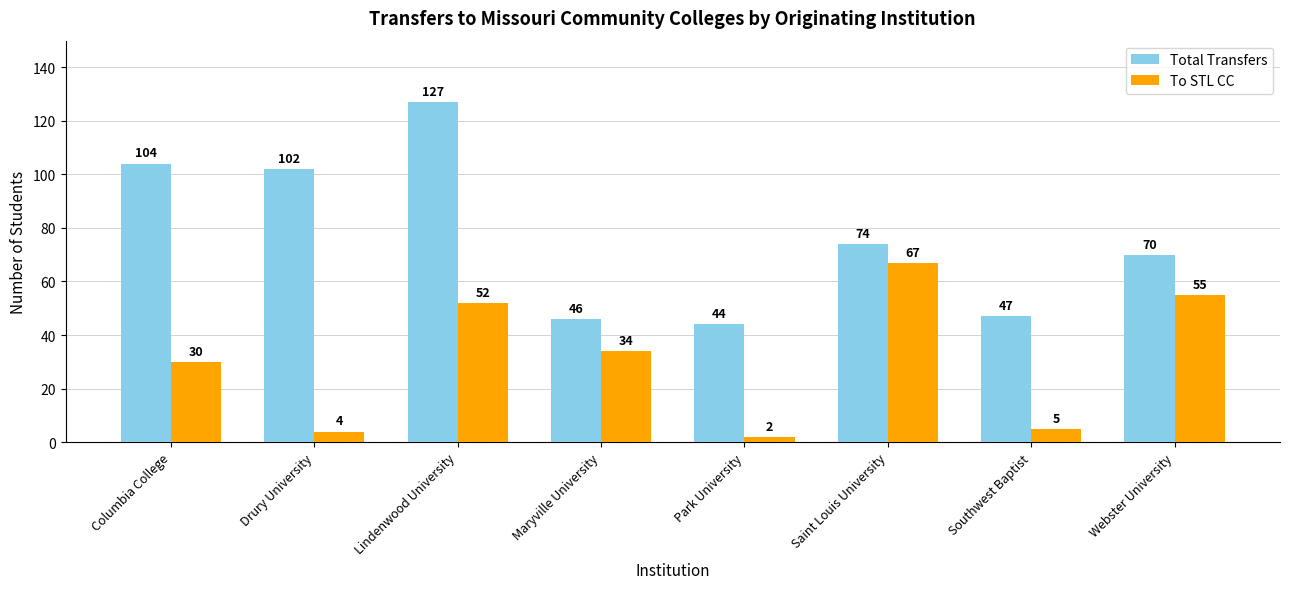

What is the sum of the To STL CC values at Saint Louis University and Lindenwood University?

119